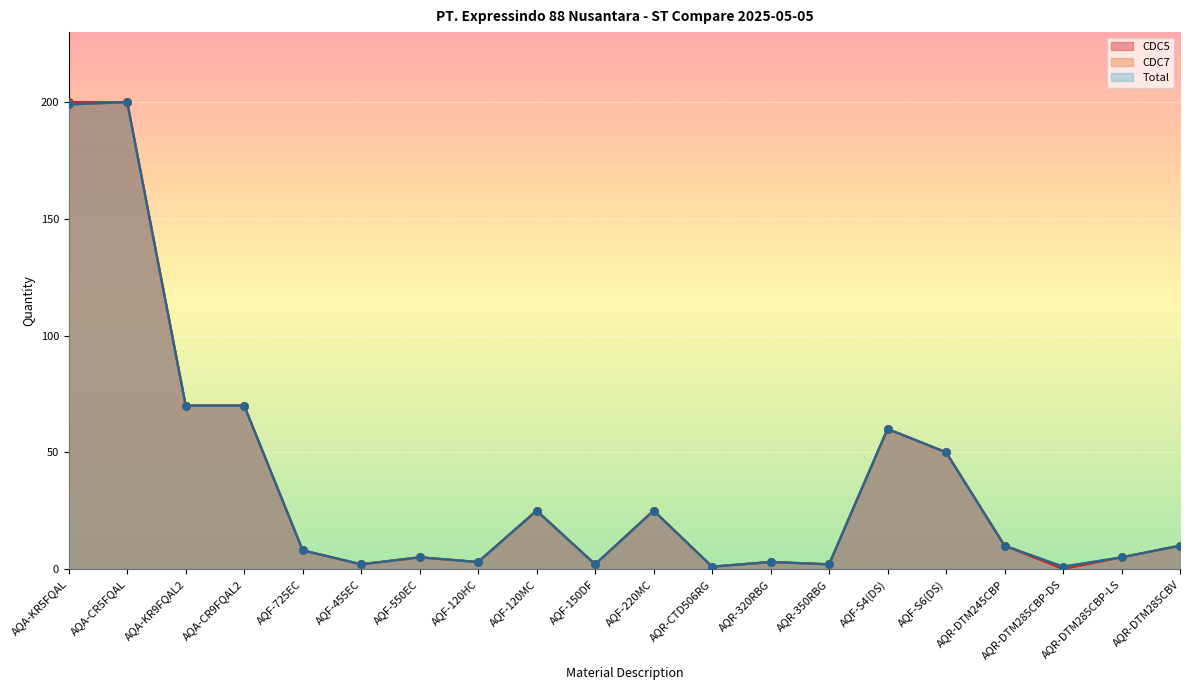

At which category is the sum across all series the highest?

AQA-CR5FQAL